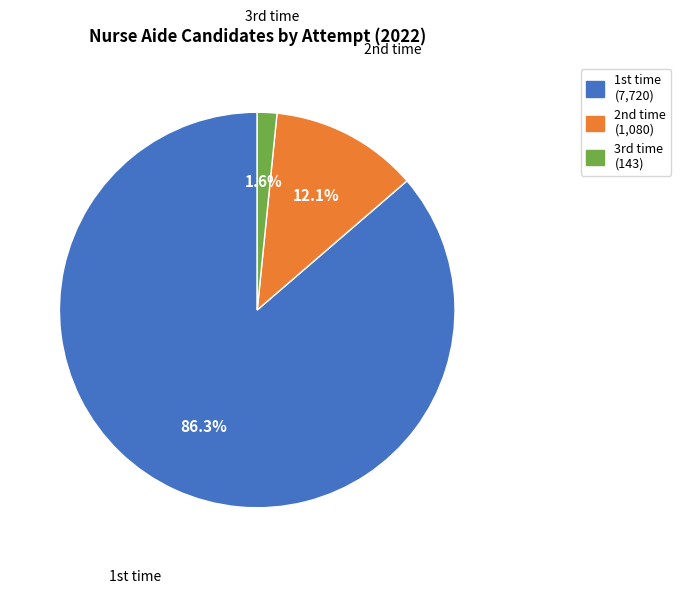

Which category has the smallest portion of the pie?

3rd time